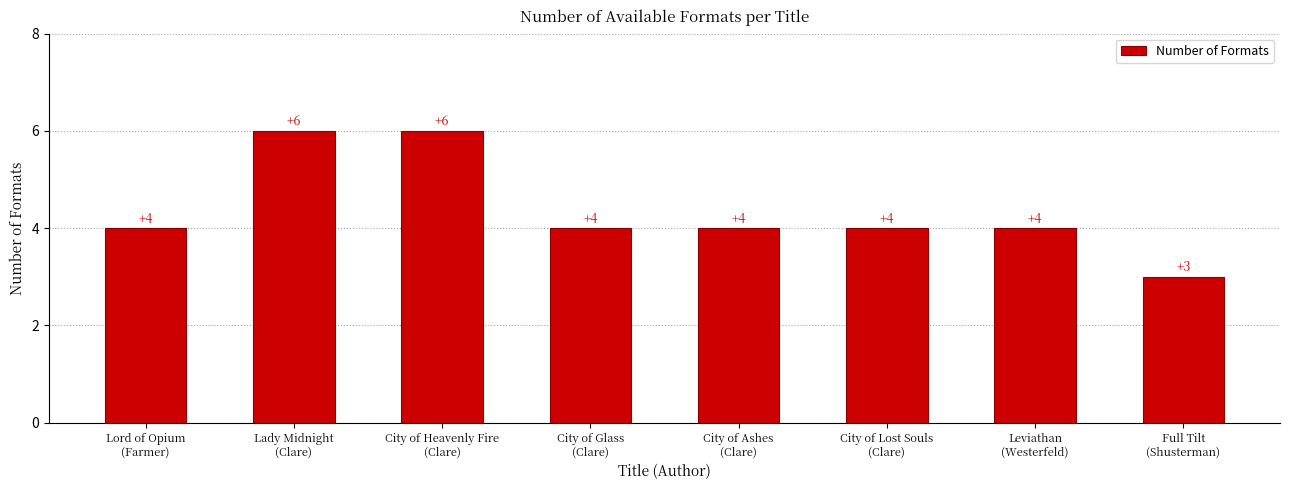

Reading left to right, transcribe all the data shown in this chart.

4	6	6	4	4	4	4	3